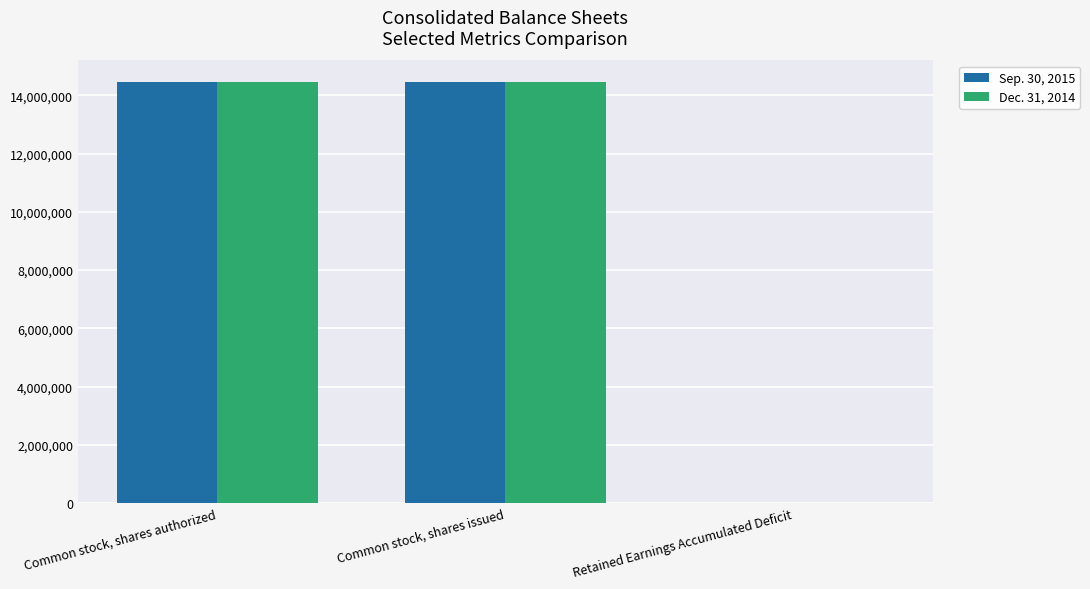

How many categories are shown in the chart?

3